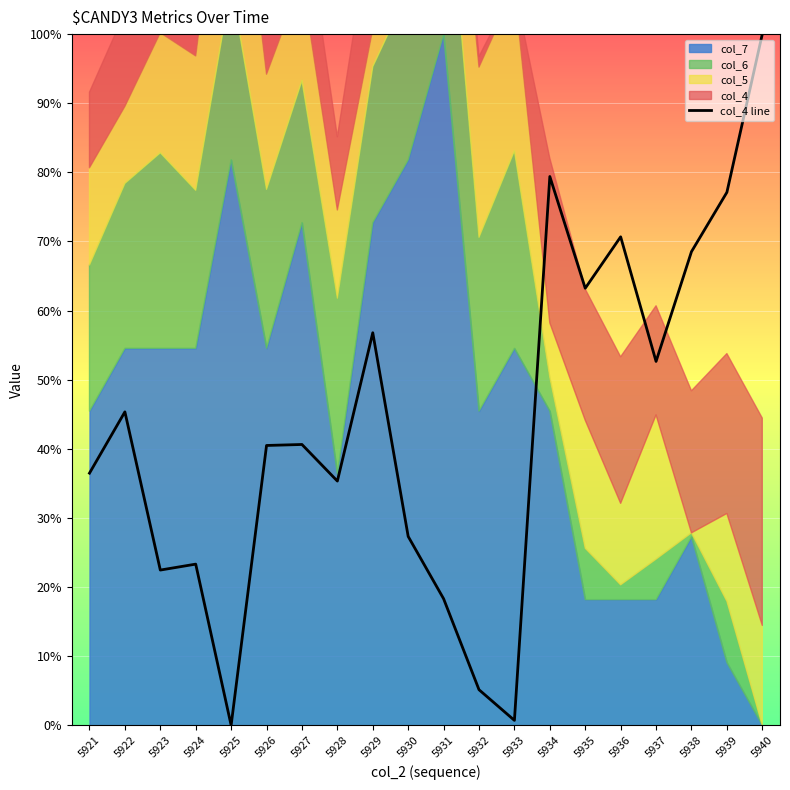

Rank the categories by value from lowest to highest.

5925, 5933, 5932, 5931, 5923, 5924, 5930, 5928, 5921, 5926, 5927, 5922, 5937, 5929, 5935, 5938, 5936, 5939, 5934, 5940